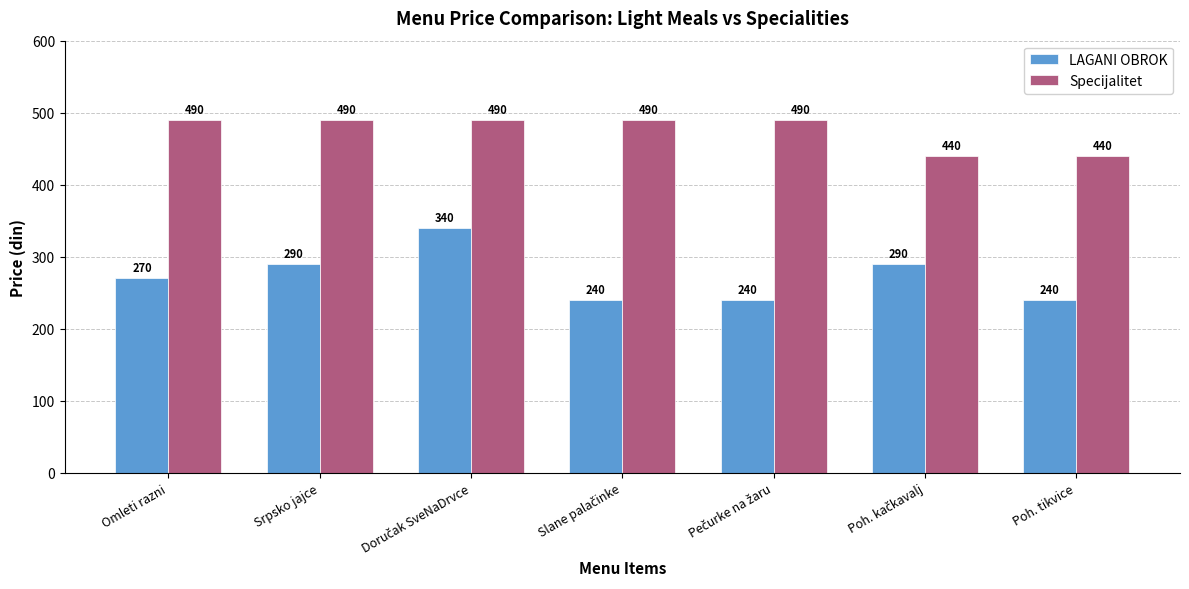

How many Specijalitet values are between 440 and 490?

7